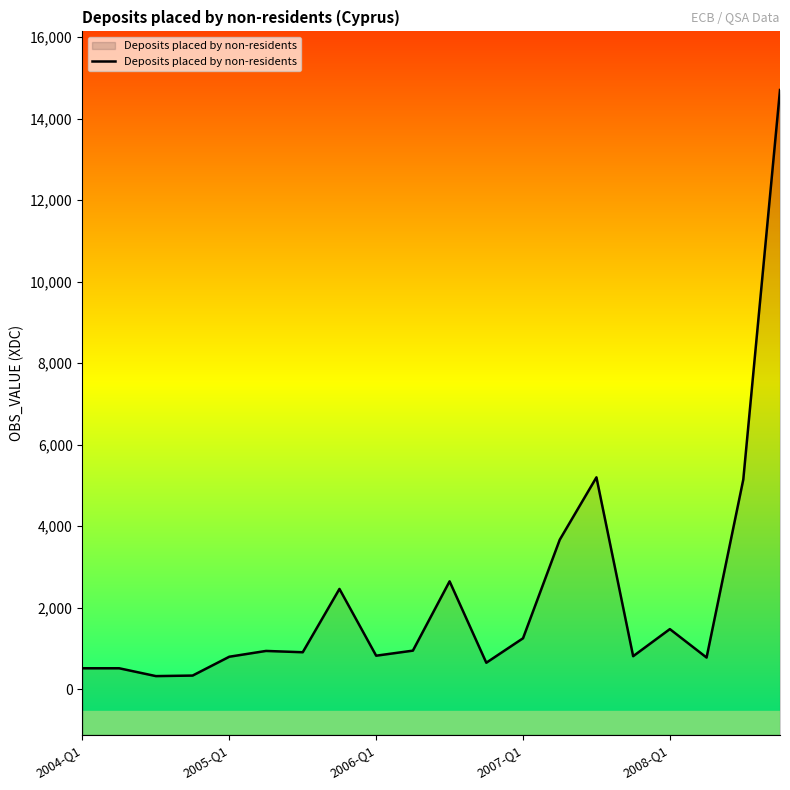

At which label does the data first exceed 937?

5